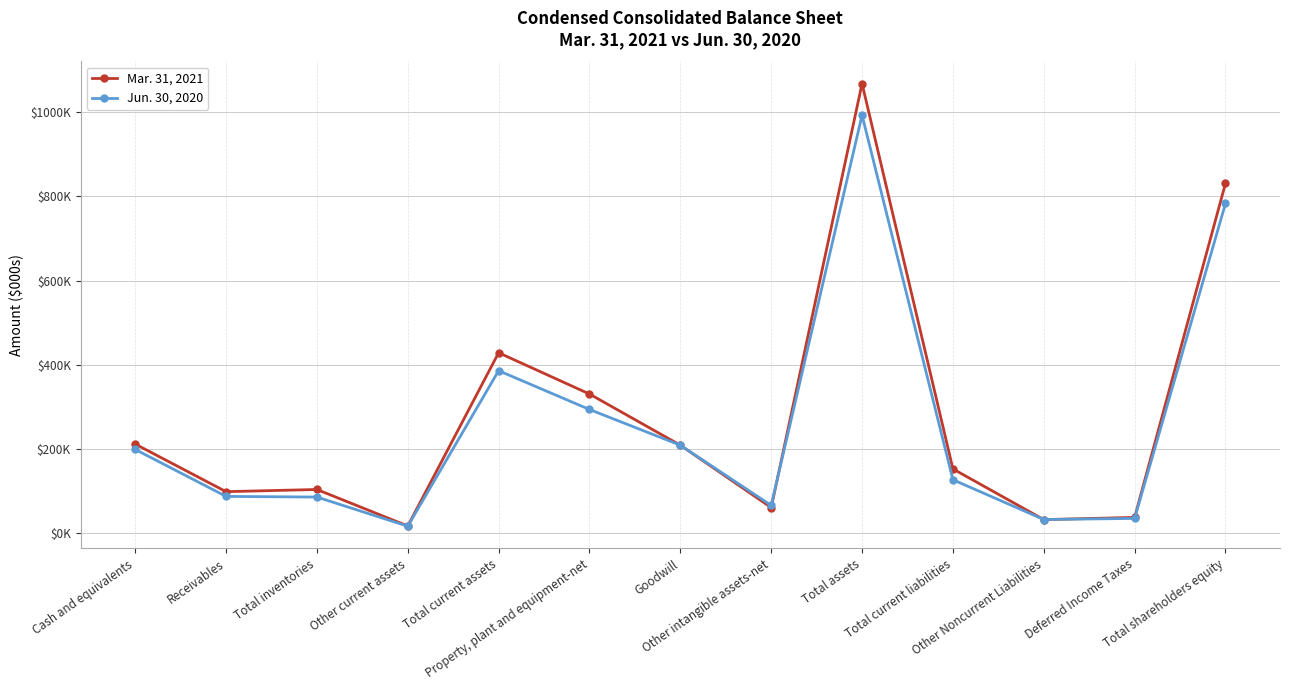

In Jun. 30, 2020, how many points are higher than both neighbors (excluding endpoints)?

2